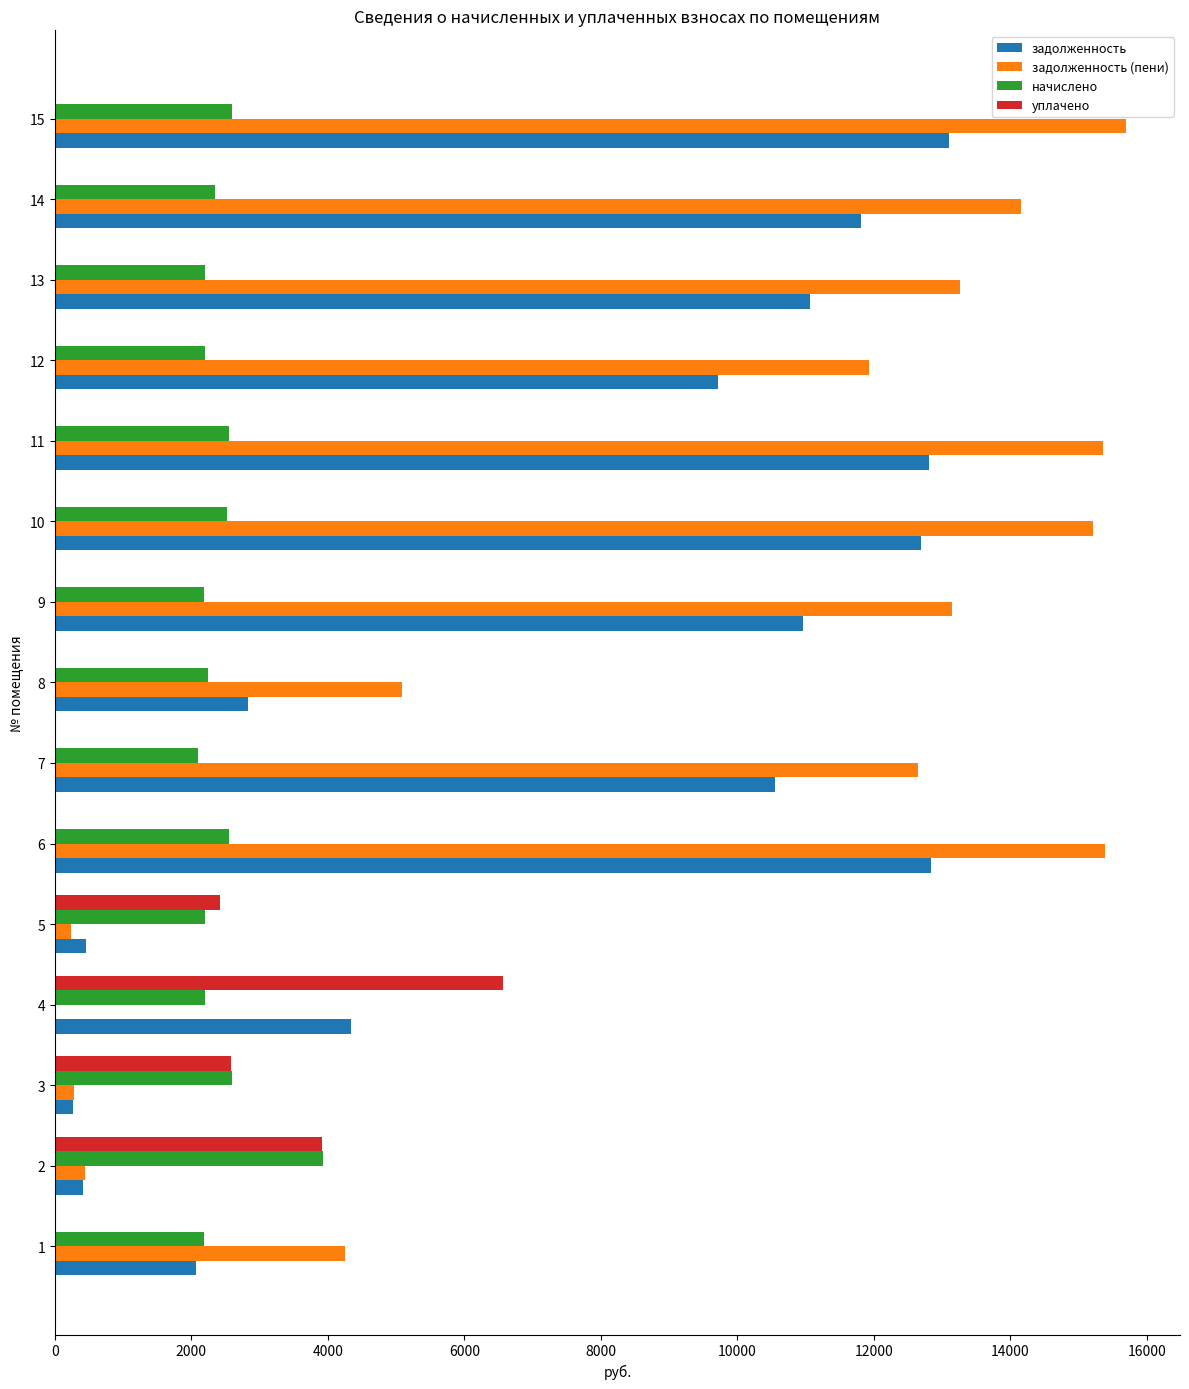

Which category has the highest value in the уплачено series?

4